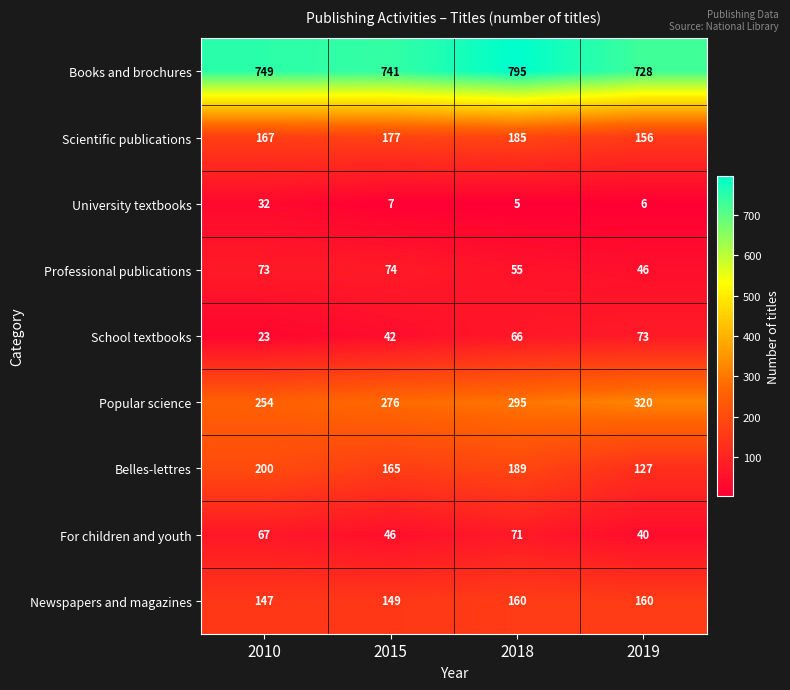

What is the difference between the highest and lowest values at 2015?

734